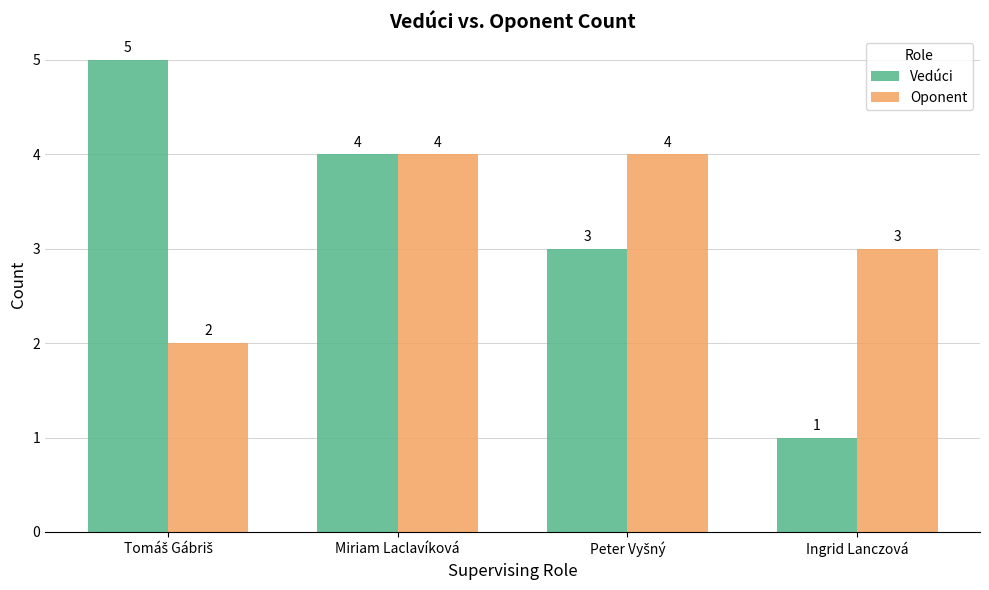

At how many categories does at least one series exceed 1?

4